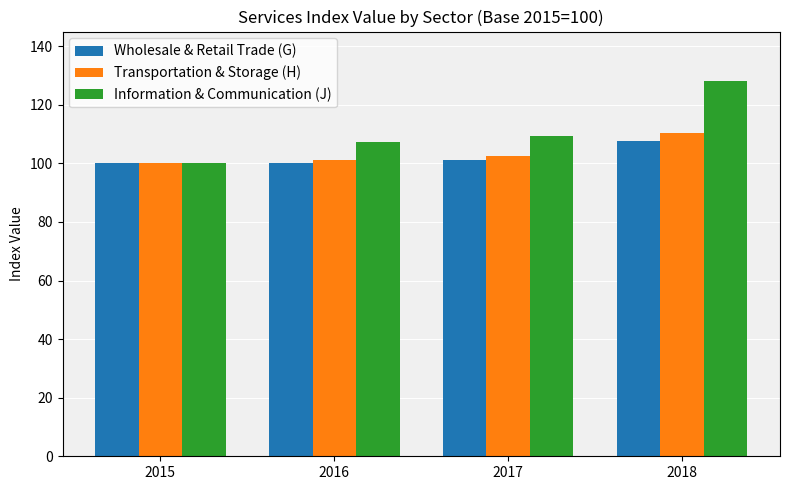

Which series has the largest total across all categories?

Information & Communication (J)